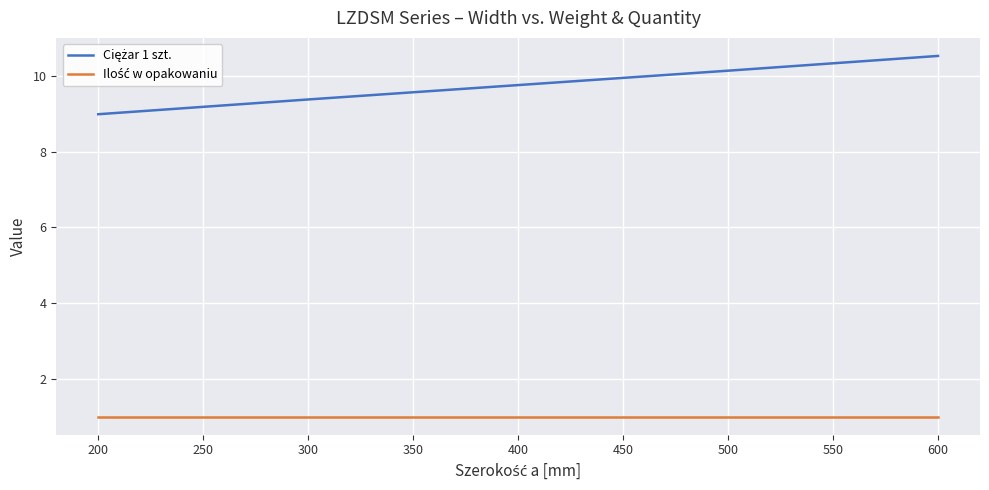

What is the difference between the highest and lowest values at 600?

9.5